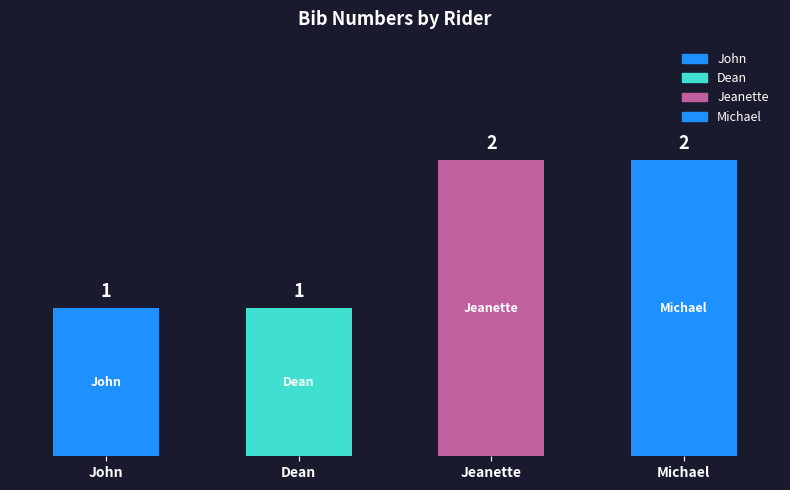

The value at Jeanette is 4. True or false?

False